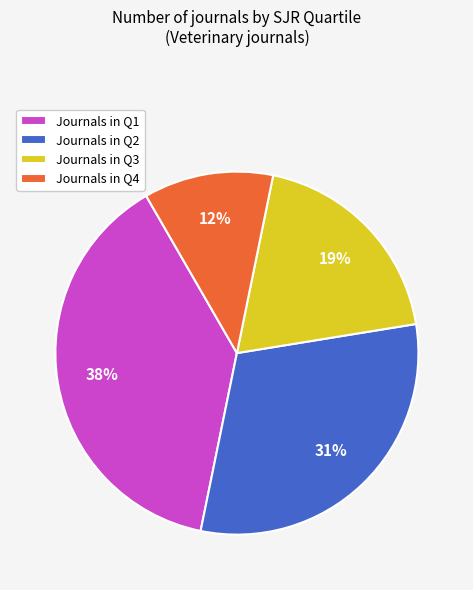

Approximately how many times larger is the value at Journals in Q2 compared to Journals in Q3?

1.6